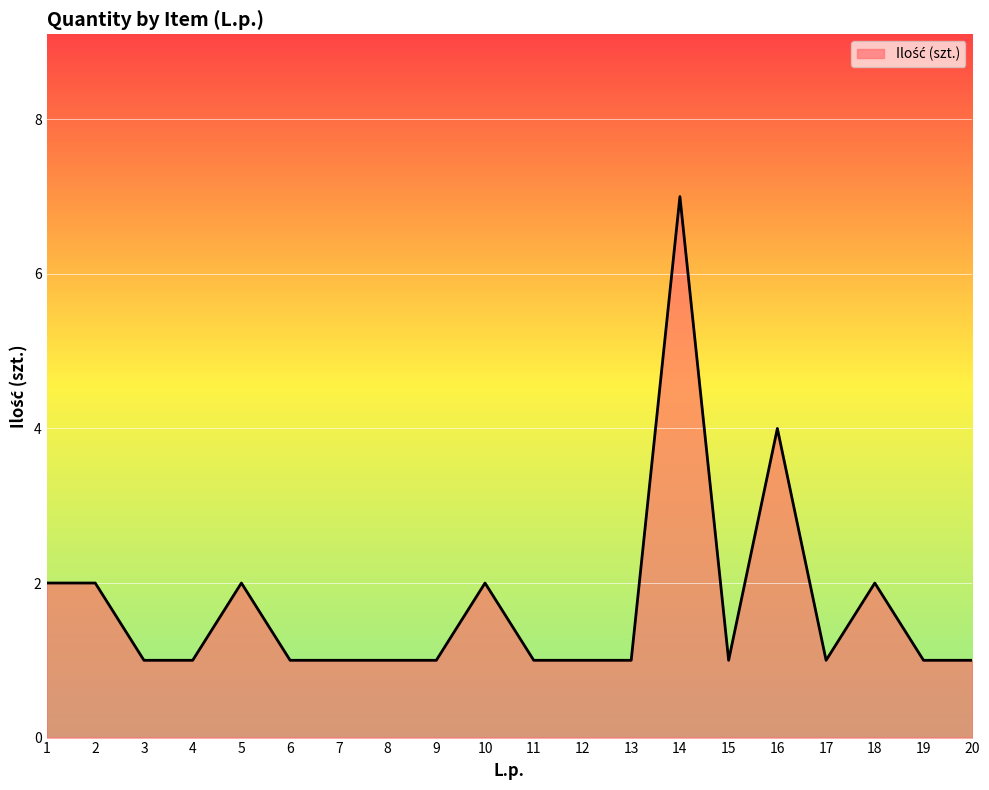

What is the change in value from 4 to 14?

+6